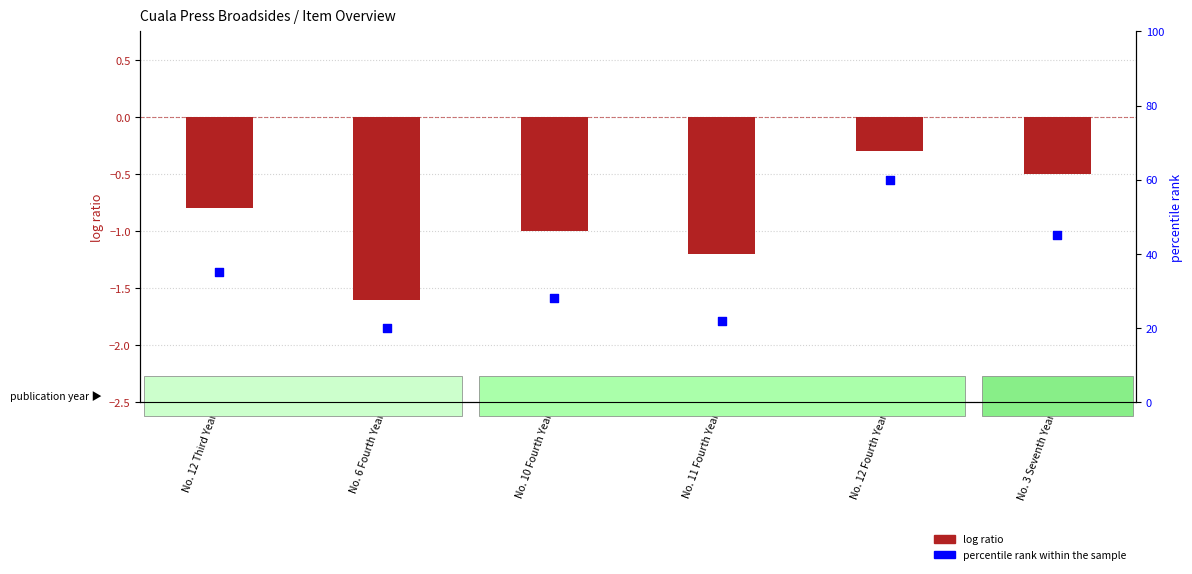

Is the value of log ratio at No. 6 Fourth Year greater than the value of percentile rank within the sample at No. 12 Fourth Year?

No